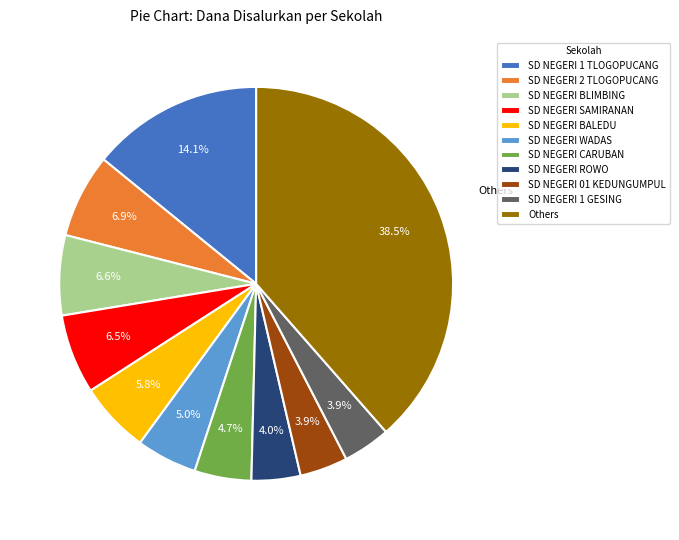

Is there a majority slice in this chart?

No